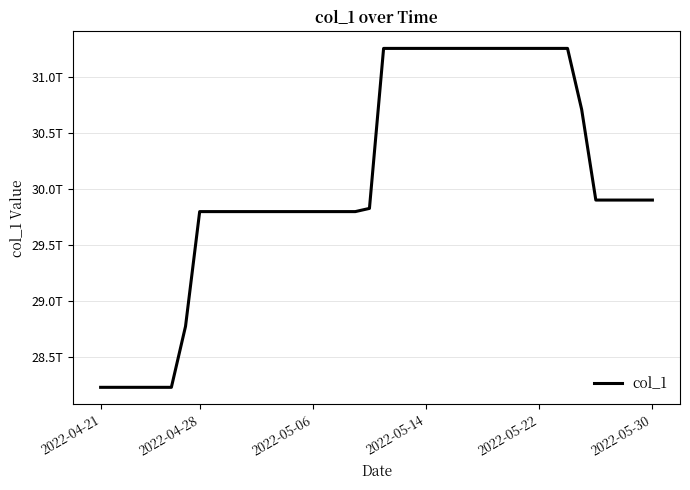

What is the sum of all values?

1203190044975543.2